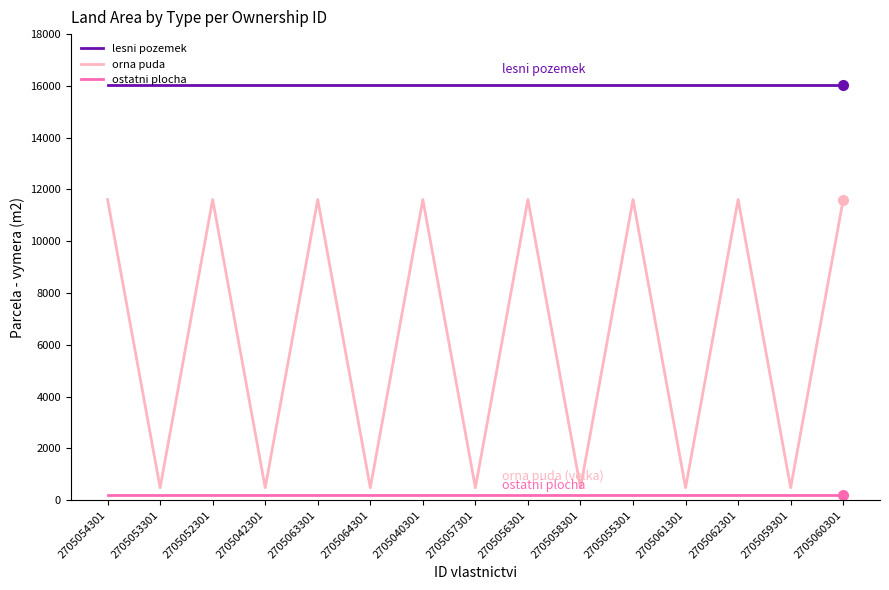

What is the minimum value shown in the chart?

215